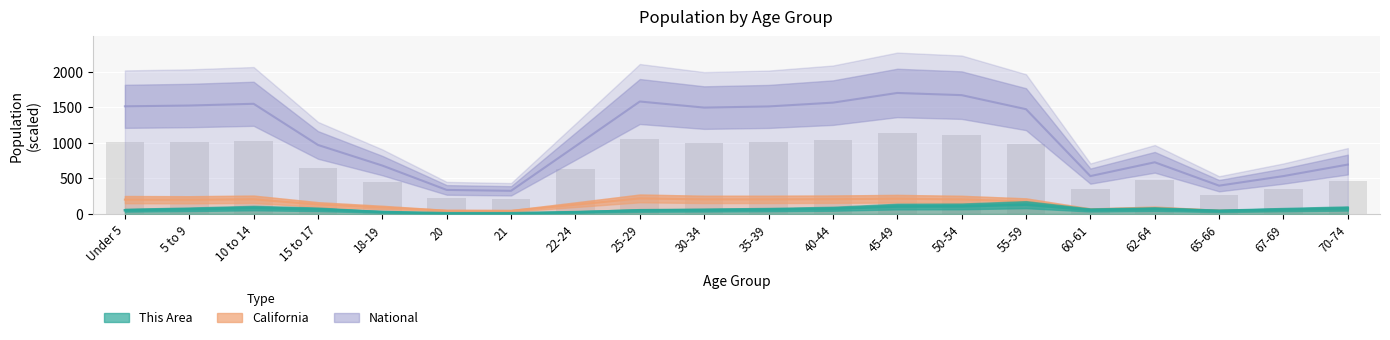

At which label does California first exceed 176?

Under 5